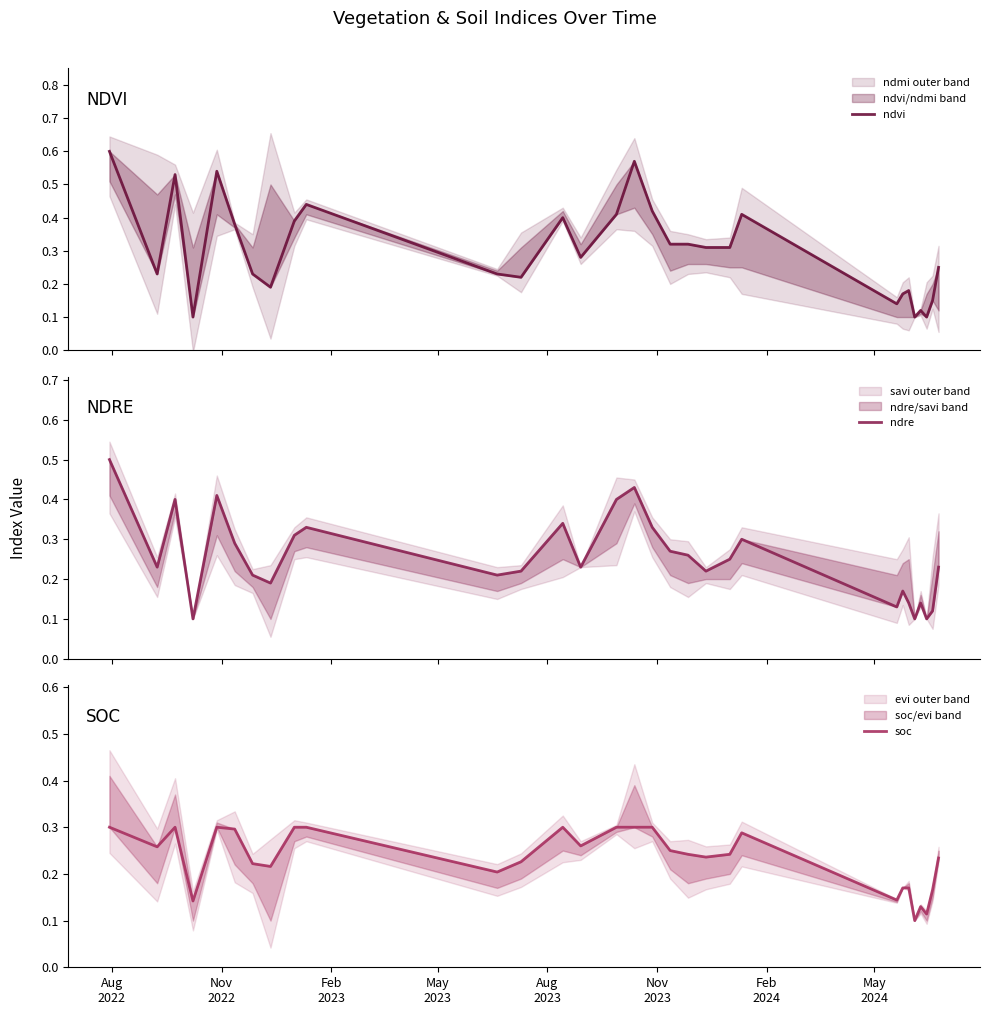

What are all the series names shown in the legend?

ndvi, ndre, soc